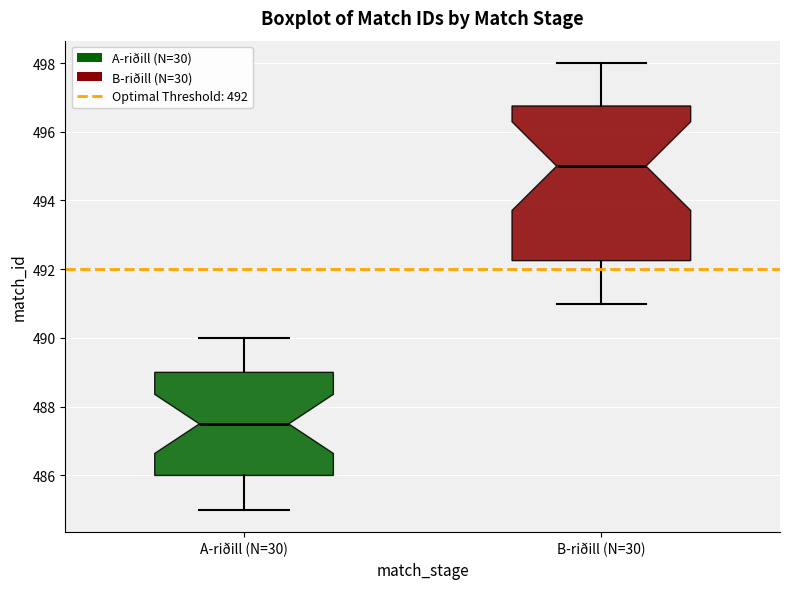

Where does the upper whisker of the box for A-riðill (N=30) end on the y-axis? The values are not printed on the chart, so give them approximately, as read against the axis.

490.0